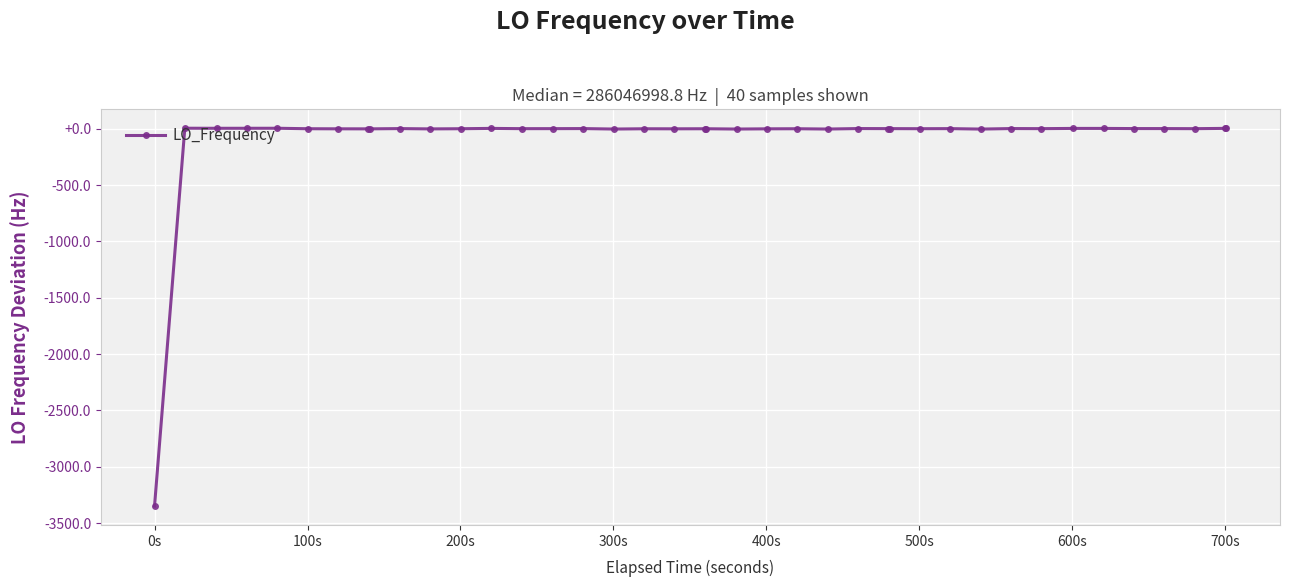

What is the average value?

-83.7